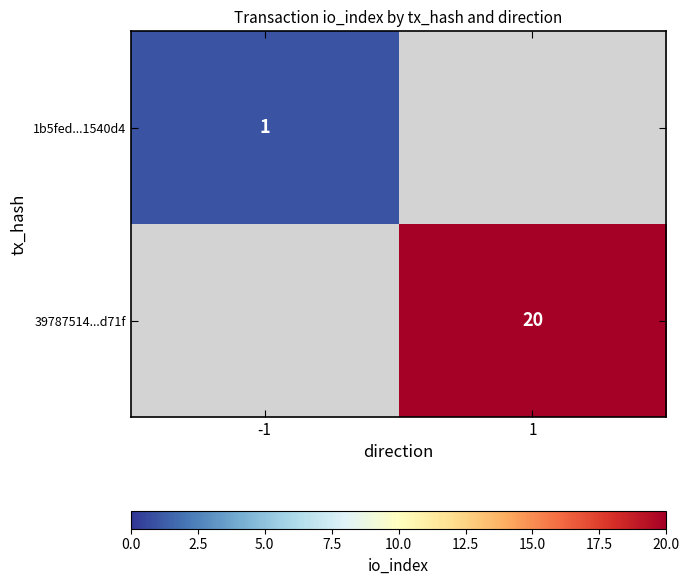

The value of 39787514...d71f at 1 is 20. True or false?

True